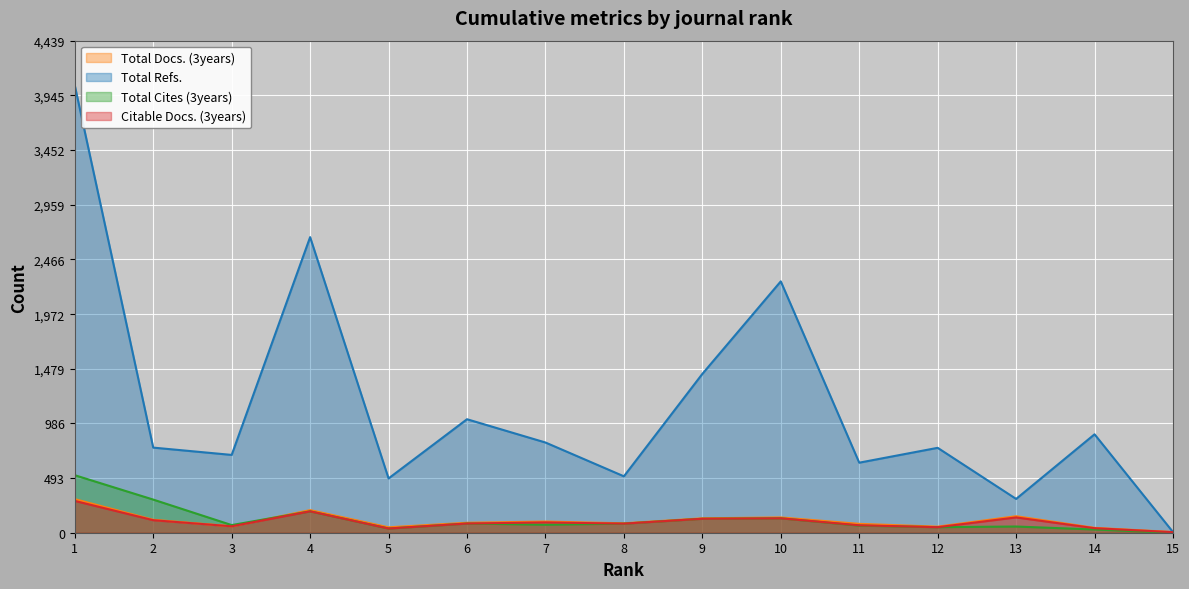

What is the total value across all series at 2?

1297